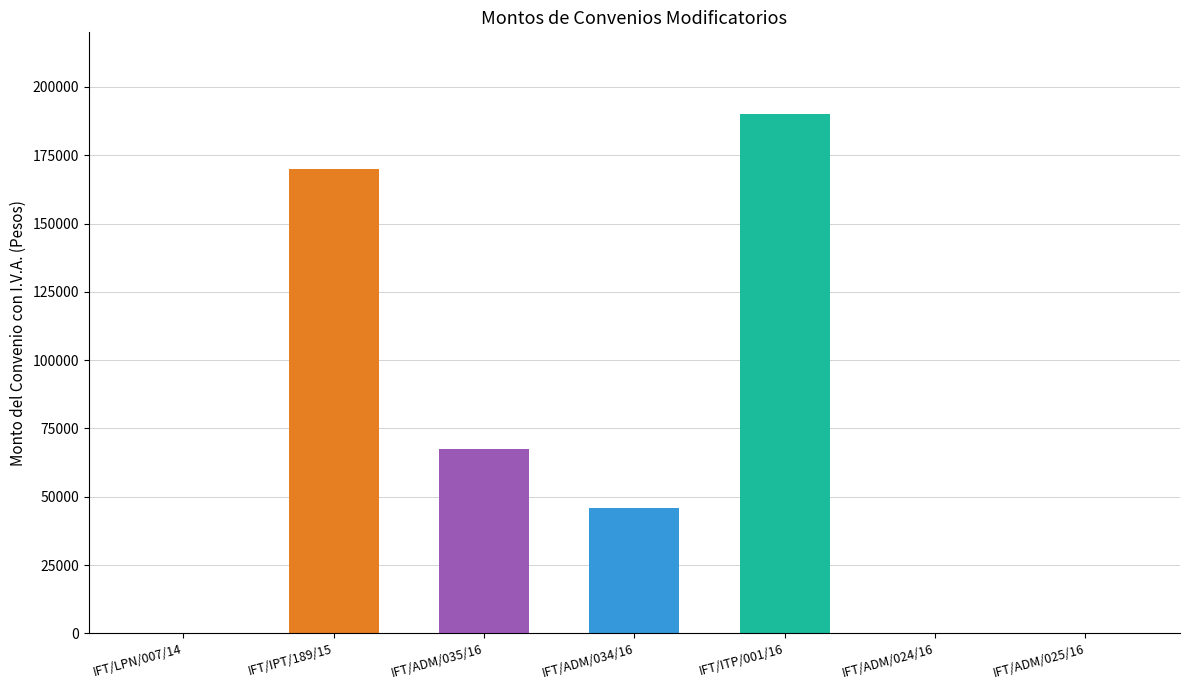

Is it true that the value at LICITACION PUBLICA NACIONAL is -111027.1?

False